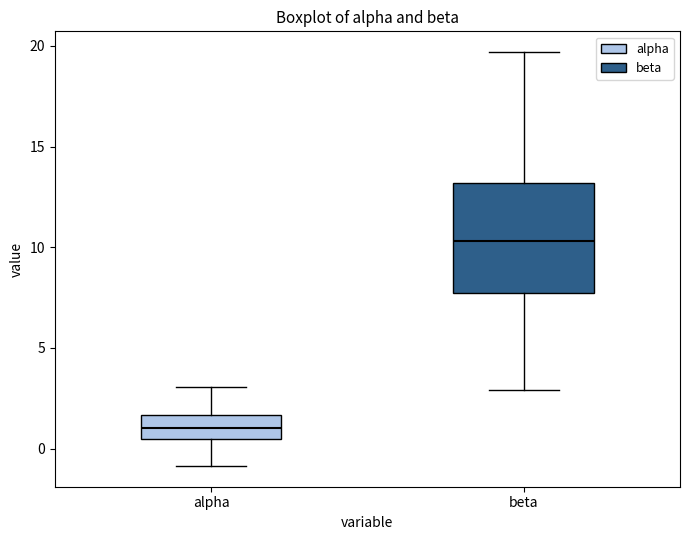

Which box has the highest median line?

beta